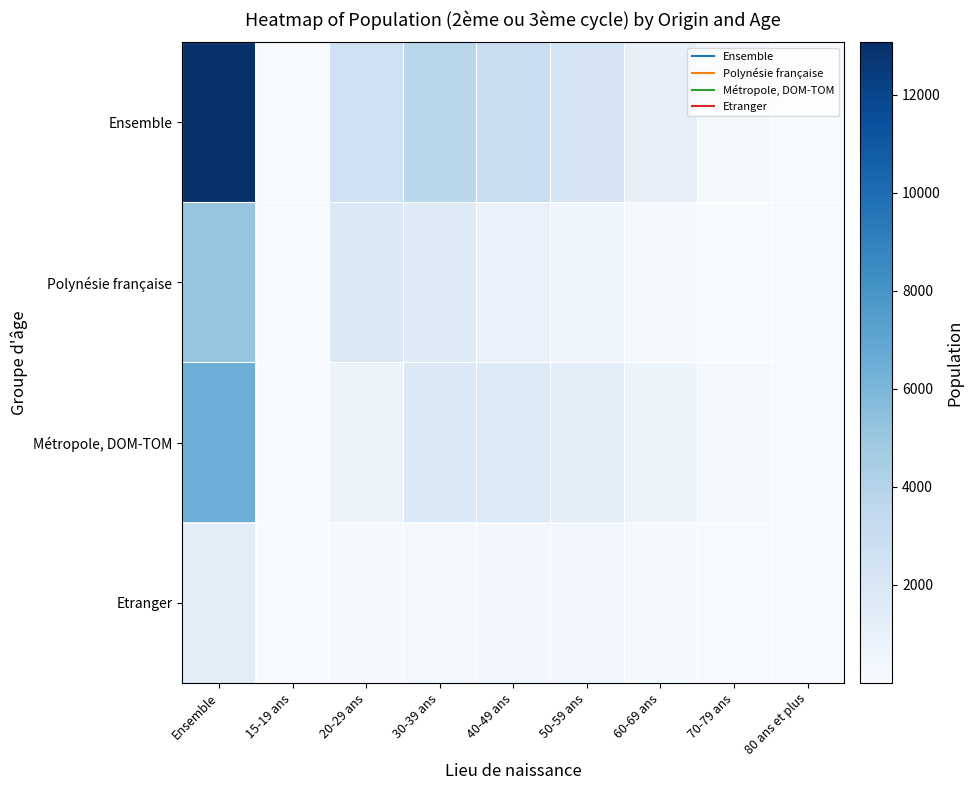

At which category is the sum across all series the highest?

Ensemble